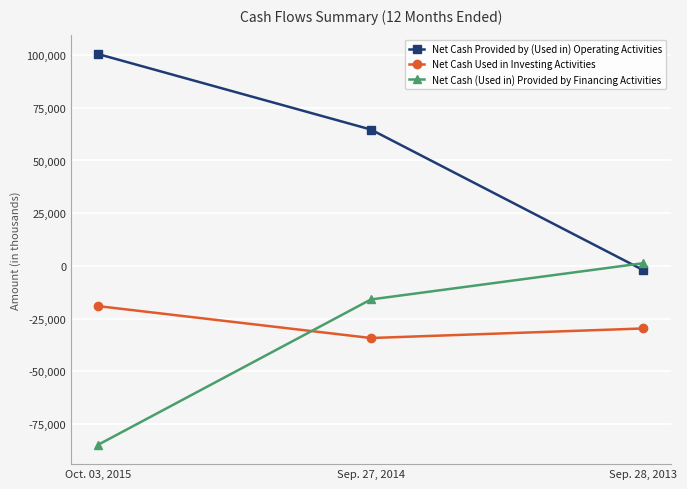

How many values in the Net Cash (Used in) Provided by Financing Activities series exceed -15928?

1